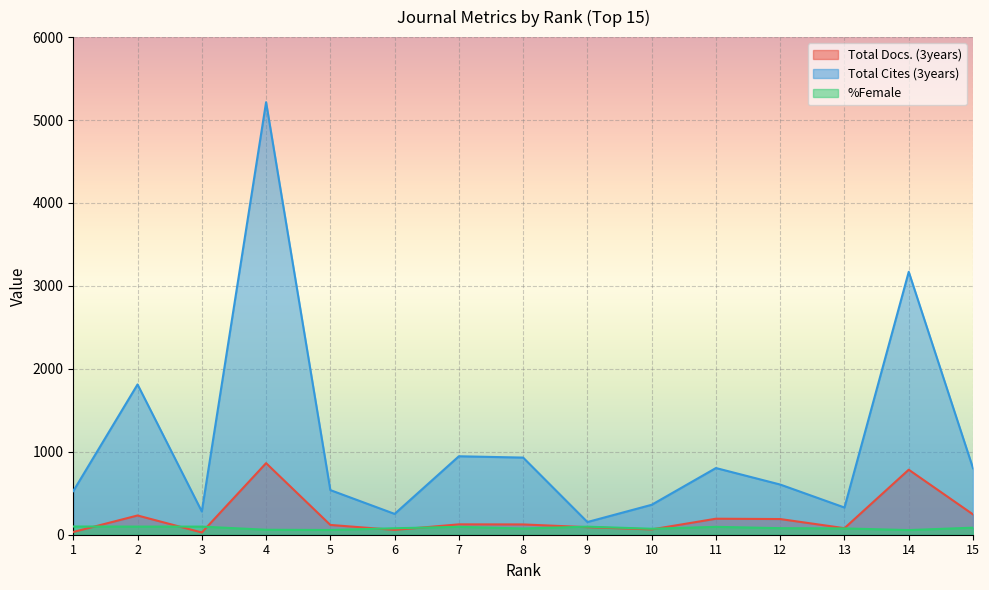

At how many categories does at least one series exceed 99?

15